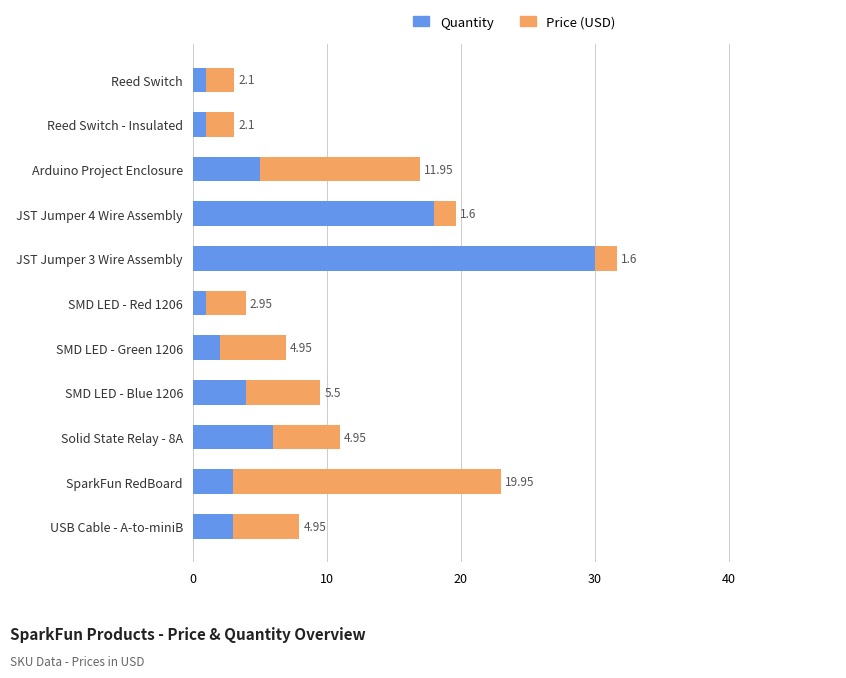

What is the total value across all series at SMD LED - Green 1206?

7.0